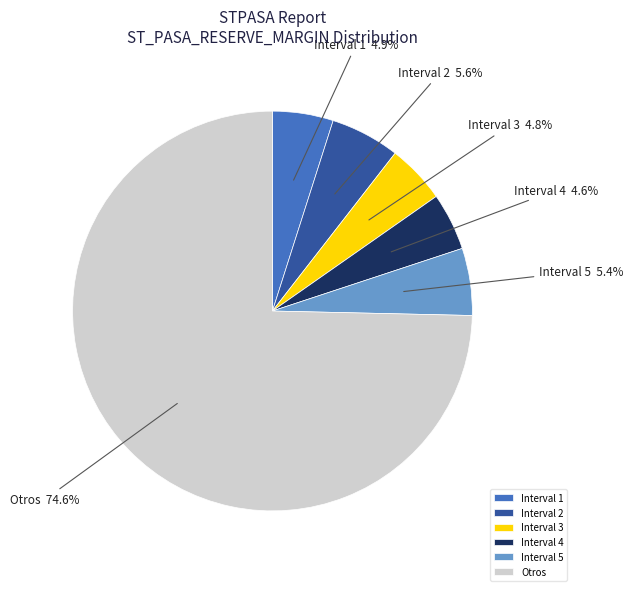

How many segments does this pie chart have?

6